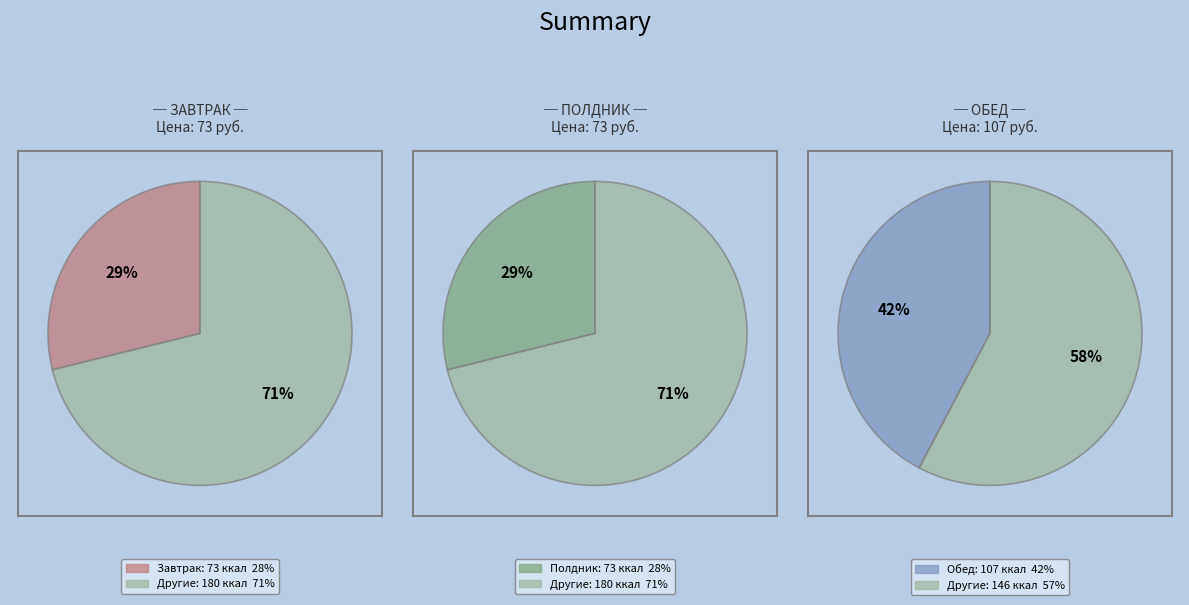

Which category has the biggest portion of the pie?

Обед